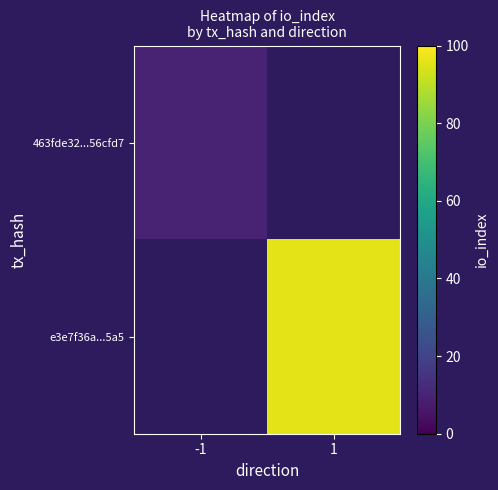

Rank the series at -1 from highest to lowest value.

463fde32...56cfd7, e3e7f36a...5a5